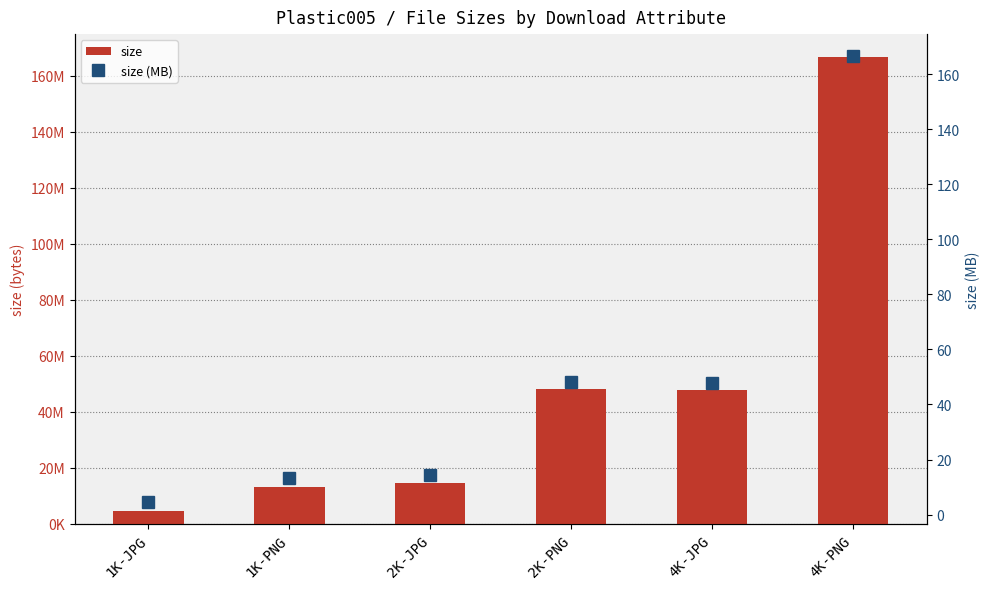

What is the spread (max minus min) of values at 2K-JPG?

14520484.5